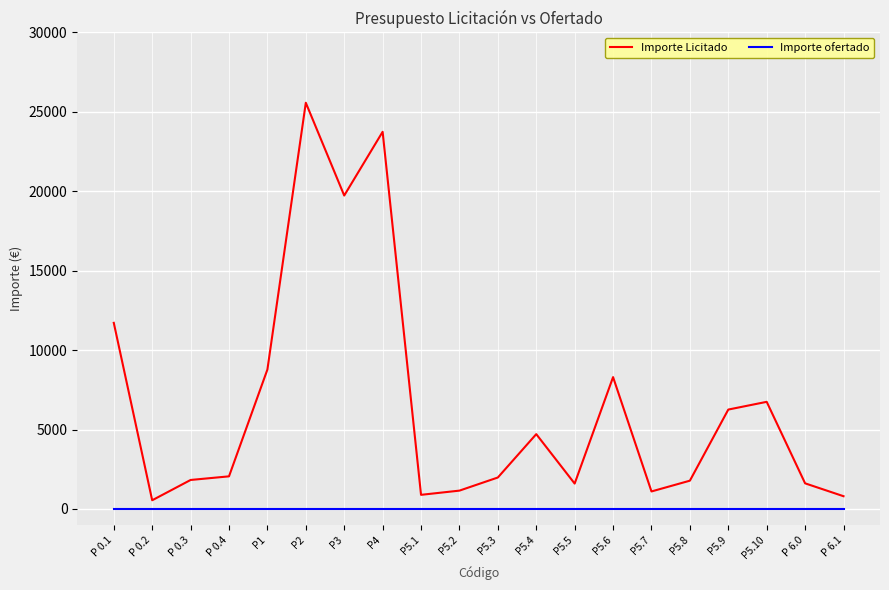

What is the spread (max minus min) of values at P1?

8779.0